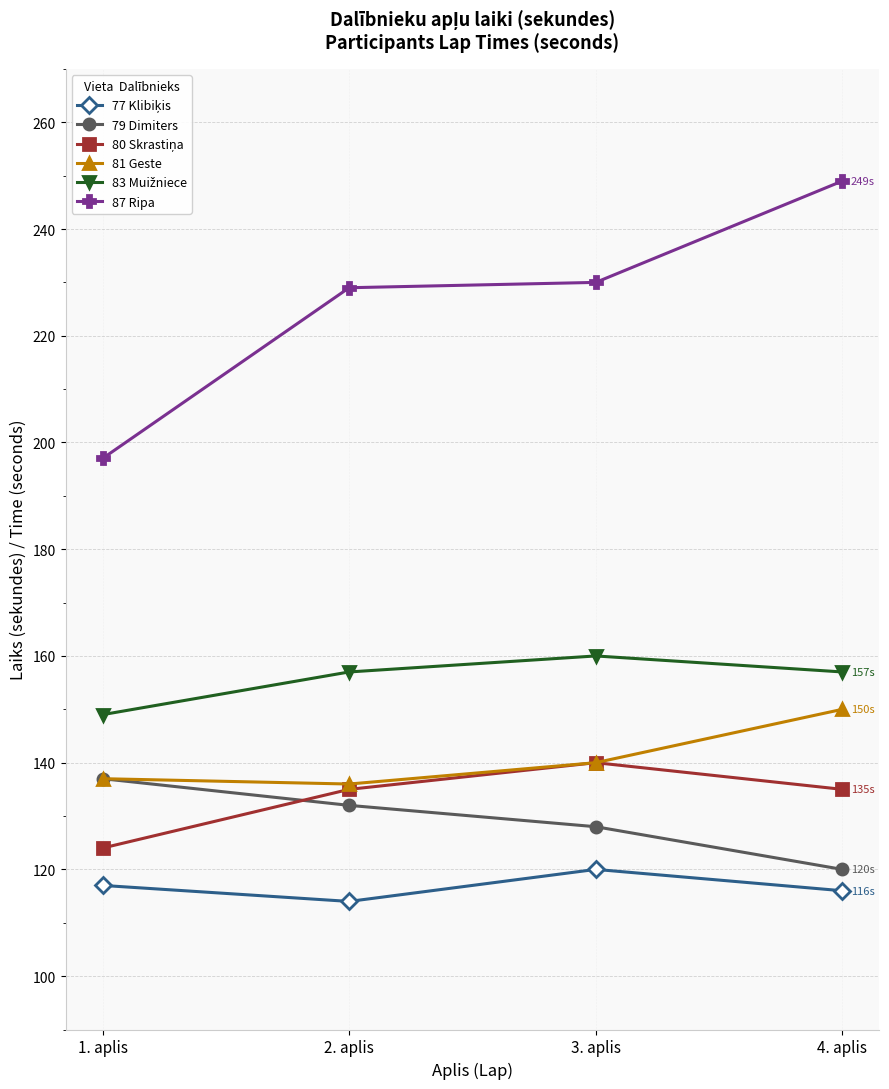

True or false: 79 Dimiters and 87 Ripa intersect in this chart.

False